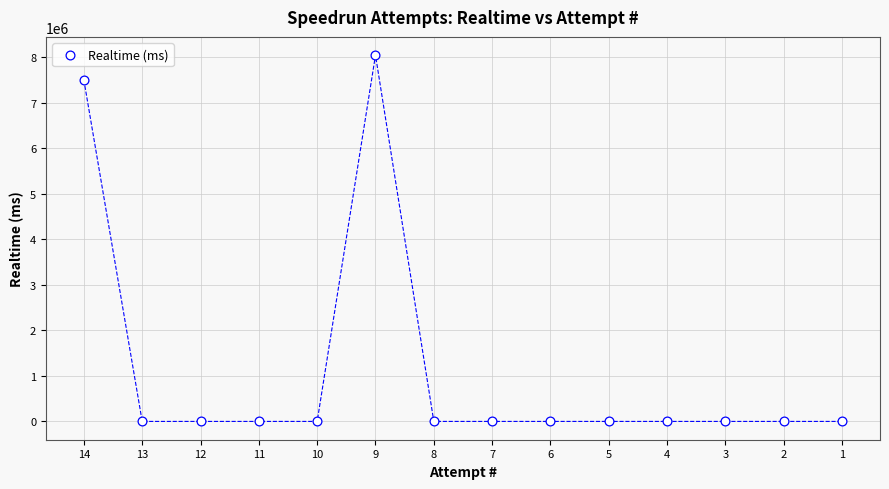

What is the range of Y values (max minus min)?

8049706